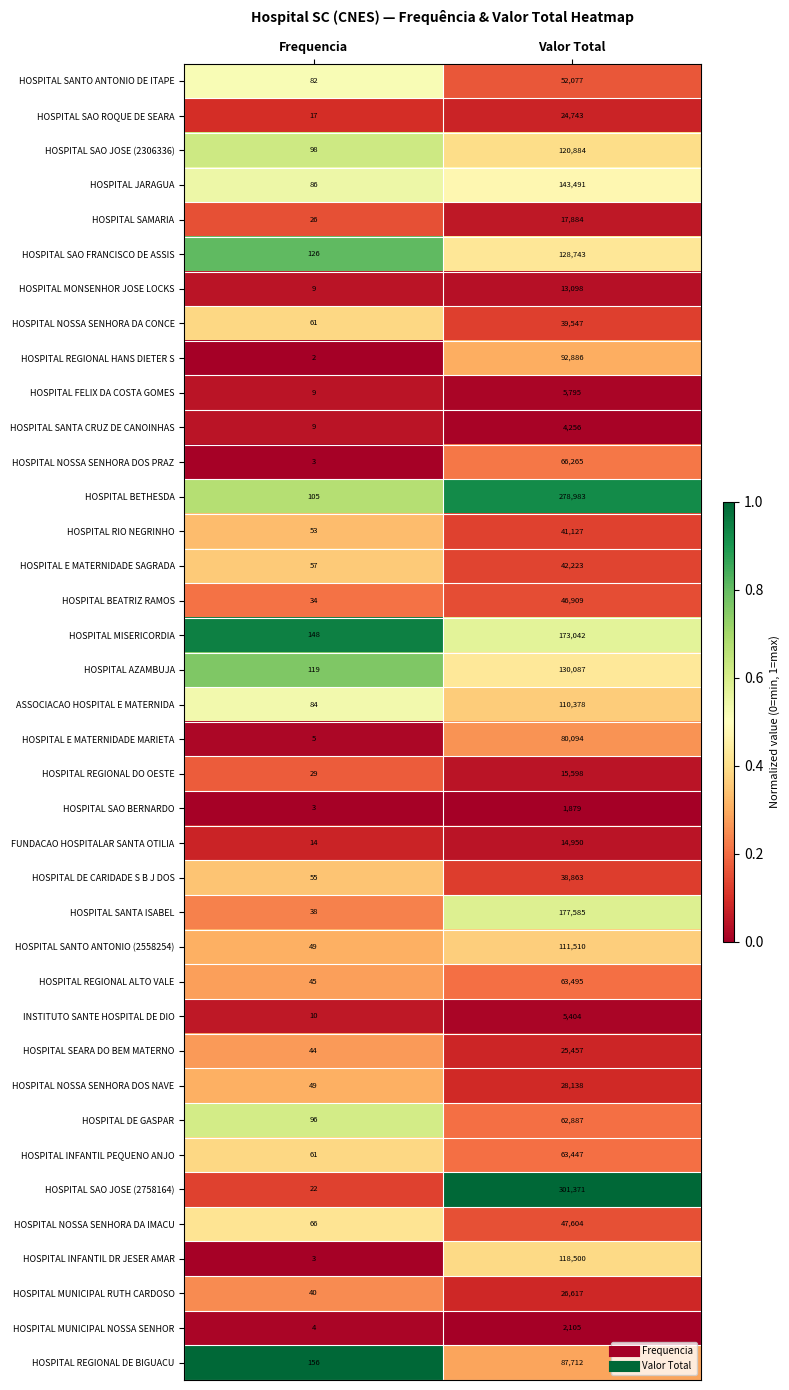

What is the average value of the HOSPITAL RIO NEGRINHO series?

20590